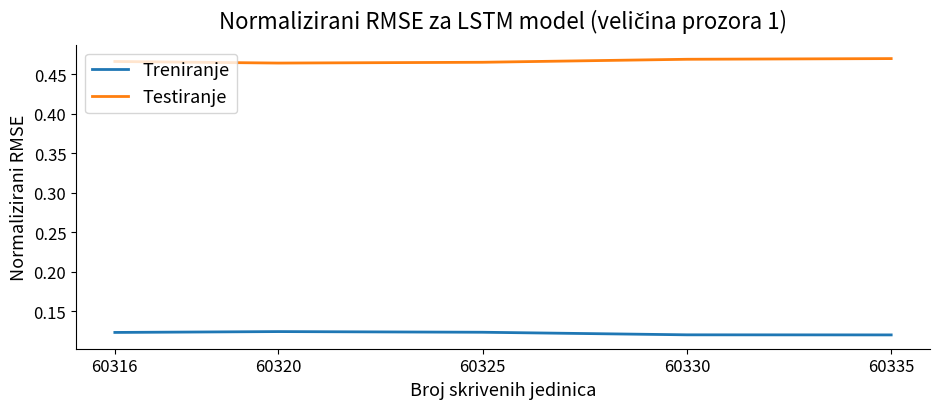

True or false: Treniranje and Testiranje cross at least once.

False